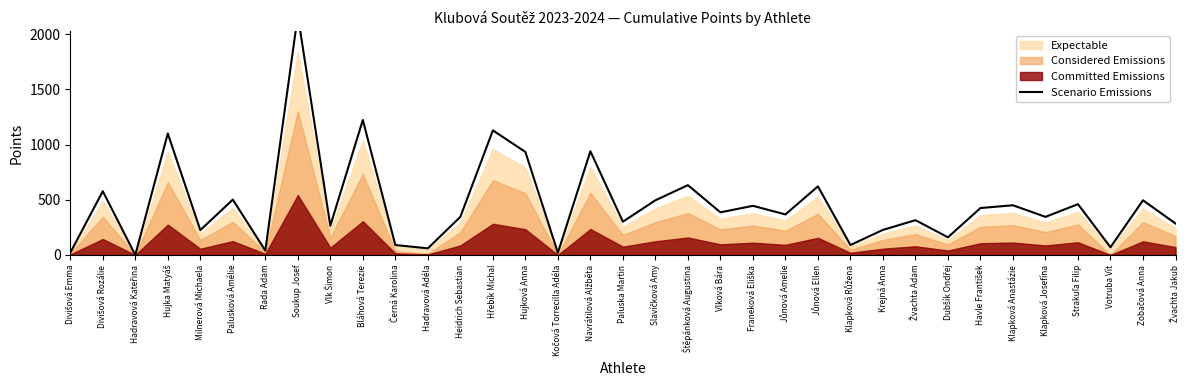

How many lines are shown in the chart?

1